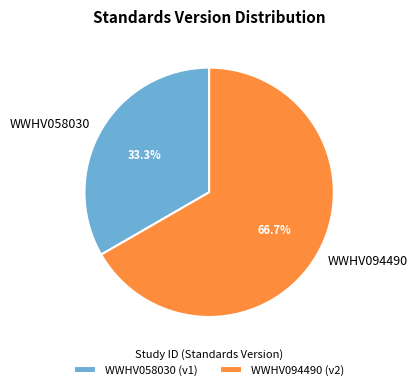

Combined, do WWHV058030 and WWHV094490 account for over 50%?

Yes